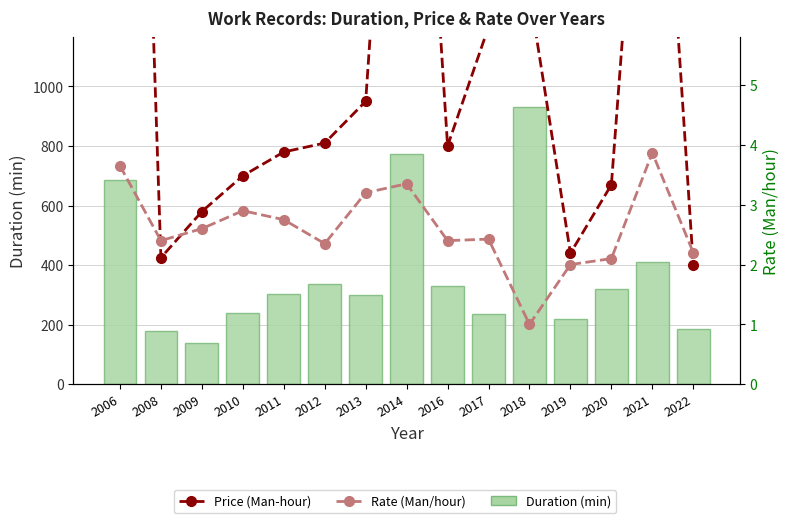

Between 2009 and 2010, which series saw the biggest shift?

Price (Man-hour)